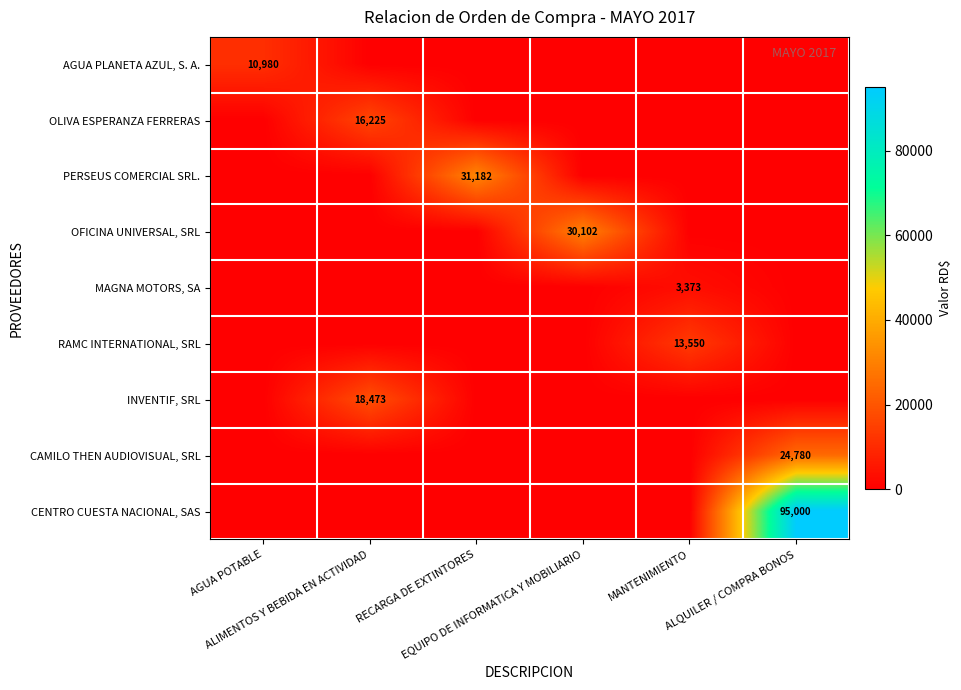

At which label does INVENTIF, SRL reach its minimum?

AGUA POTABLE